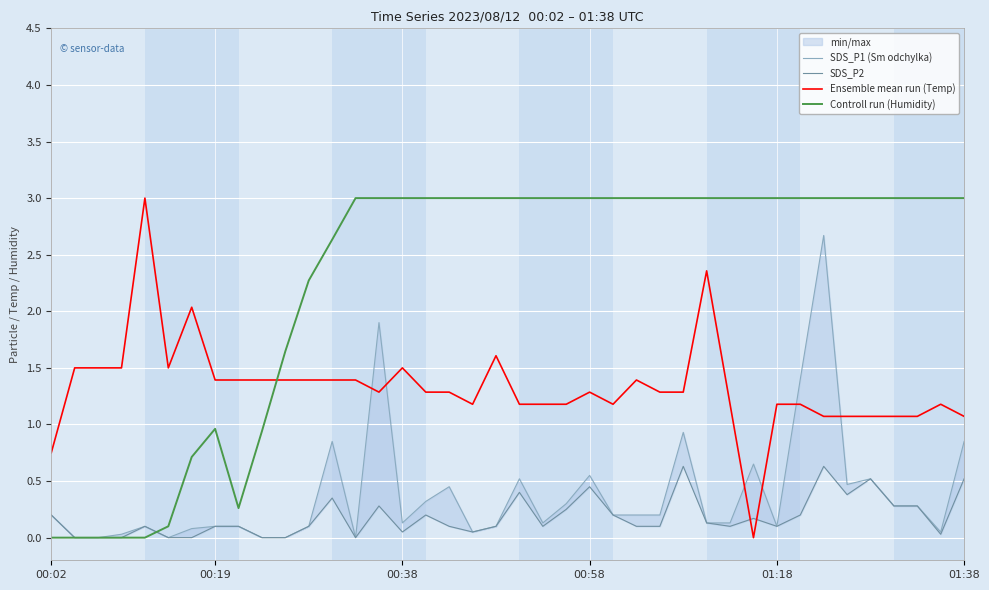

True or false: Ensemble mean run (Temp) has a value of 1.3 at 00:58.

True